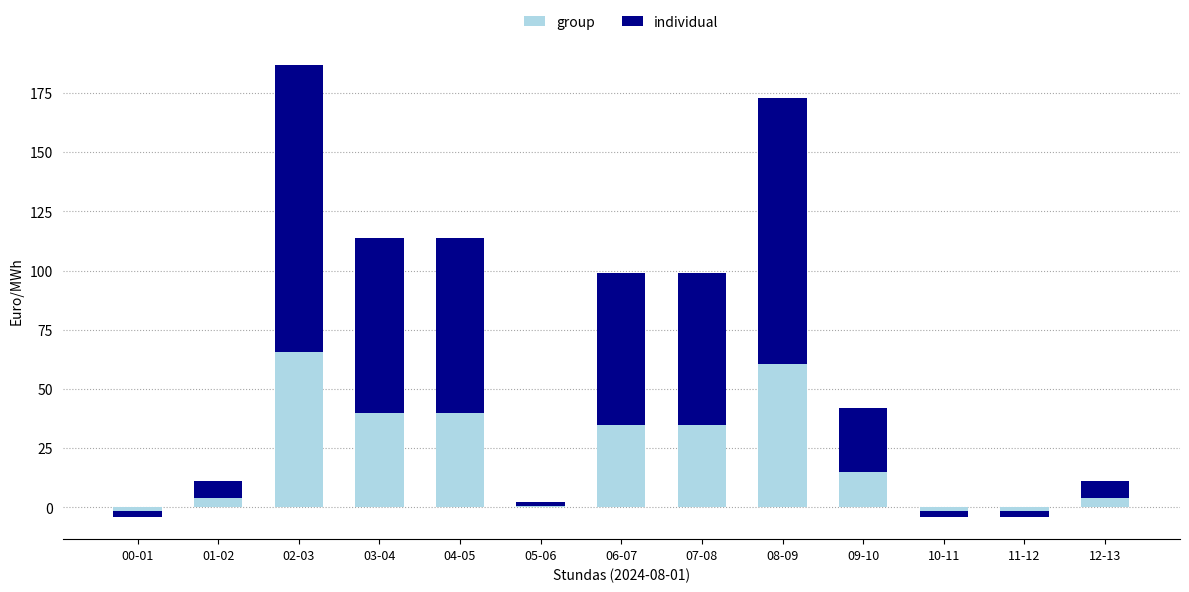

Reading left to right, list all the values displayed in this chart.

group: -1.4	3.9	65.4	39.8	39.8	0.7	34.6	34.6	60.6	14.7	-1.4	-1.4	3.9
individual: -2.5	7.2	121.5	73.9	73.9	1.3	64.3	64.3	112.5	27.3	-2.5	-2.5	7.2